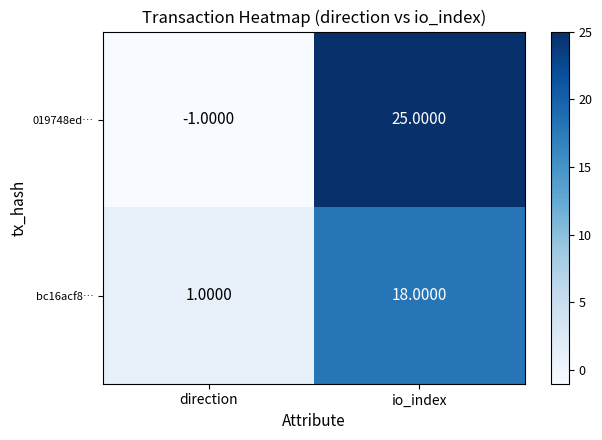

At which category is the sum across all series the highest?

io_index